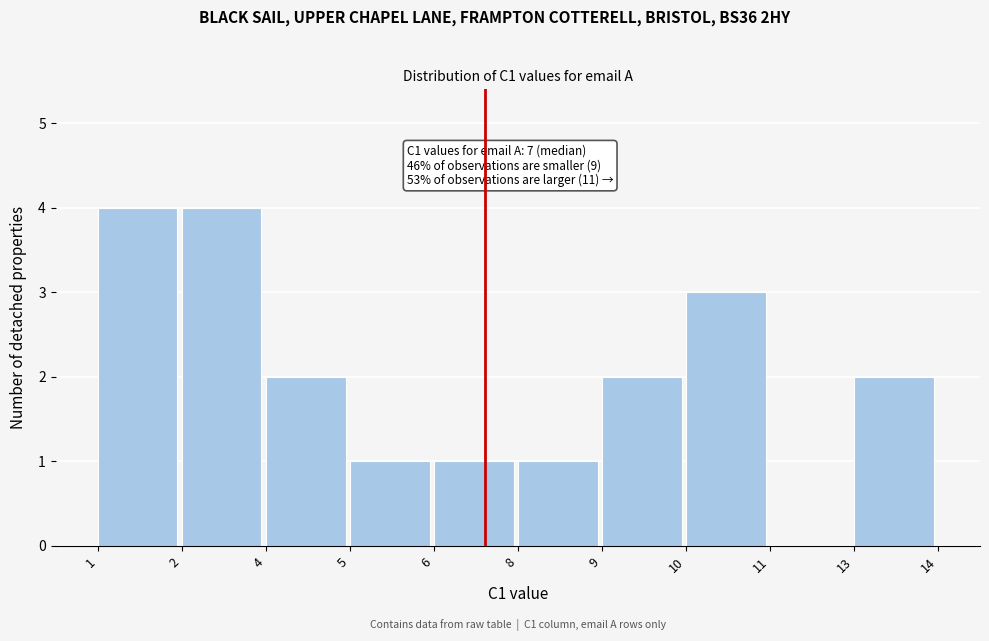

Reading left to right, what are all the values shown in this chart?

1=4	2=4	4=2	5=1	6=1	8=1	9=2	10=3	11=0	13=2